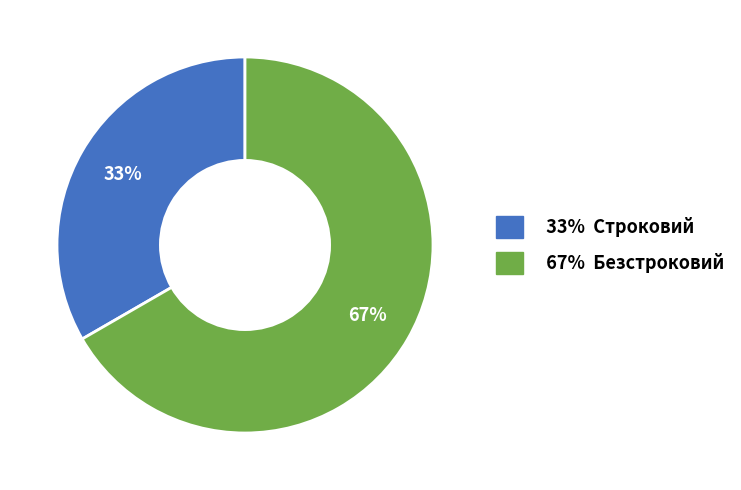

To the nearest percent, what is the average slice percentage?

50%